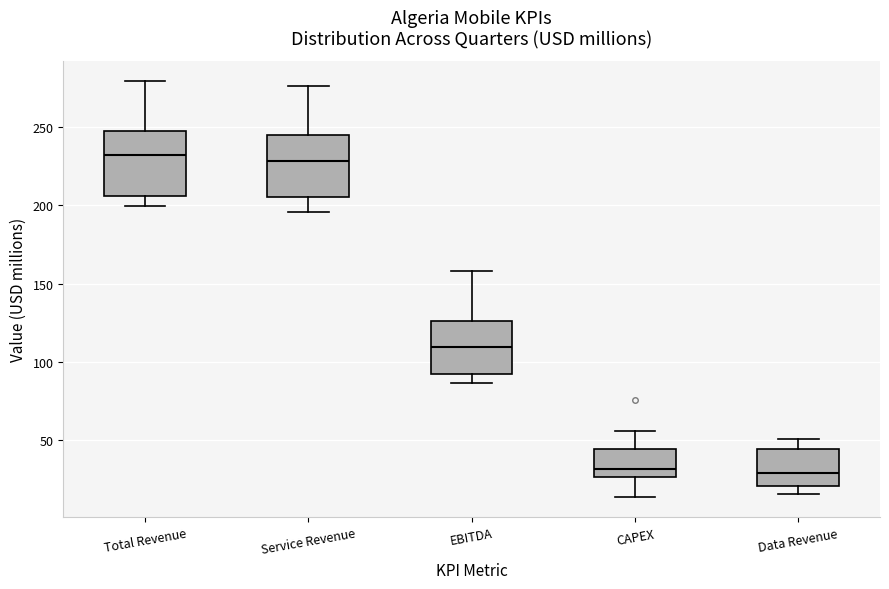

Reading left to right, read every box against the y-axis: the position of its median line, the range the box covers, and the ends of its whiskers. The values are not printed on the chart, so give them approximately, as read against the axis.

Total Revenue: median 230, box 205 to 245, whiskers 200 to 280
Service Revenue: median 230, box 205 to 245, whiskers 195 to 275
EBITDA: median 110, box 95 to 125, whiskers 85 to 160
CAPEX: median 30, box 25 to 45, whiskers 15 to 55
Data Revenue: median 30, box 20 to 45, whiskers 15 to 50